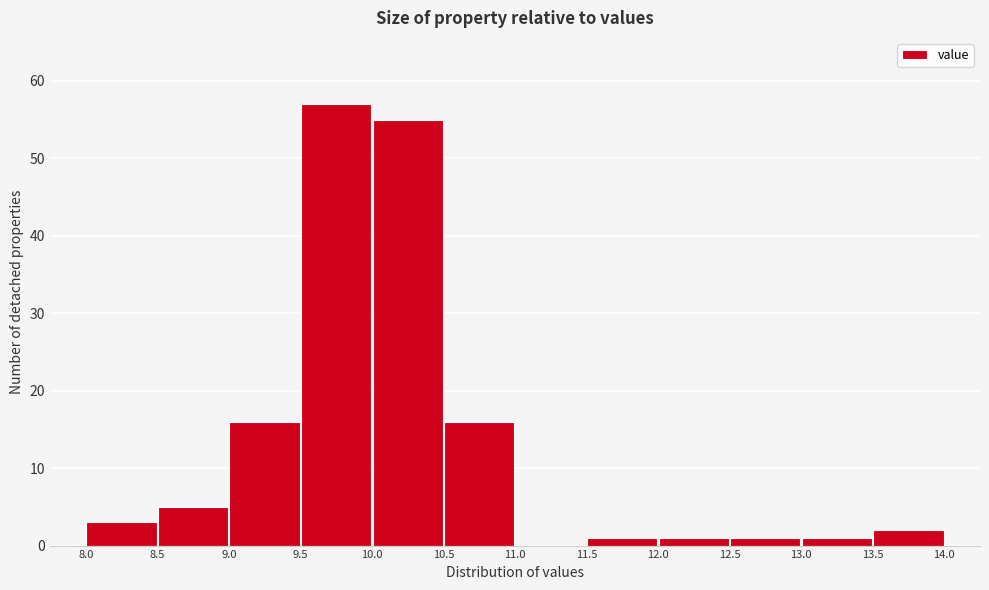

How tall is the bar that spans 8.5 to 9.0 on the x-axis? The values are not printed on the chart, so give them approximately, as read against the axis.

5